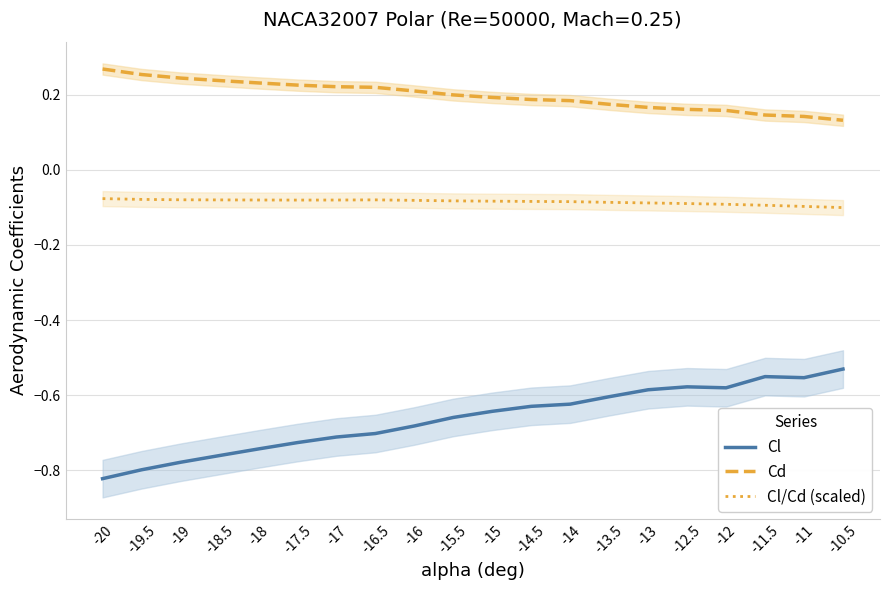

At which category is the sum across all series the highest?

-10.5